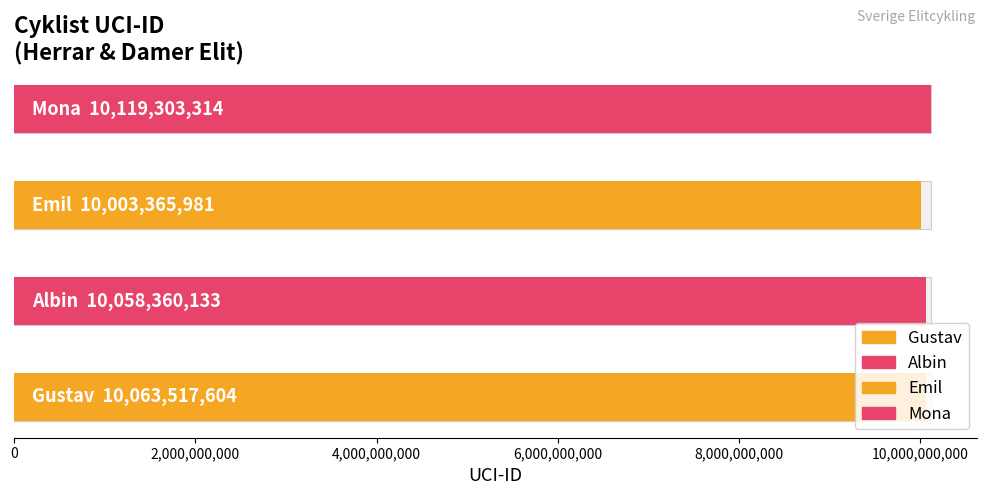

Between Mona and Gustav, which is larger?

Mona